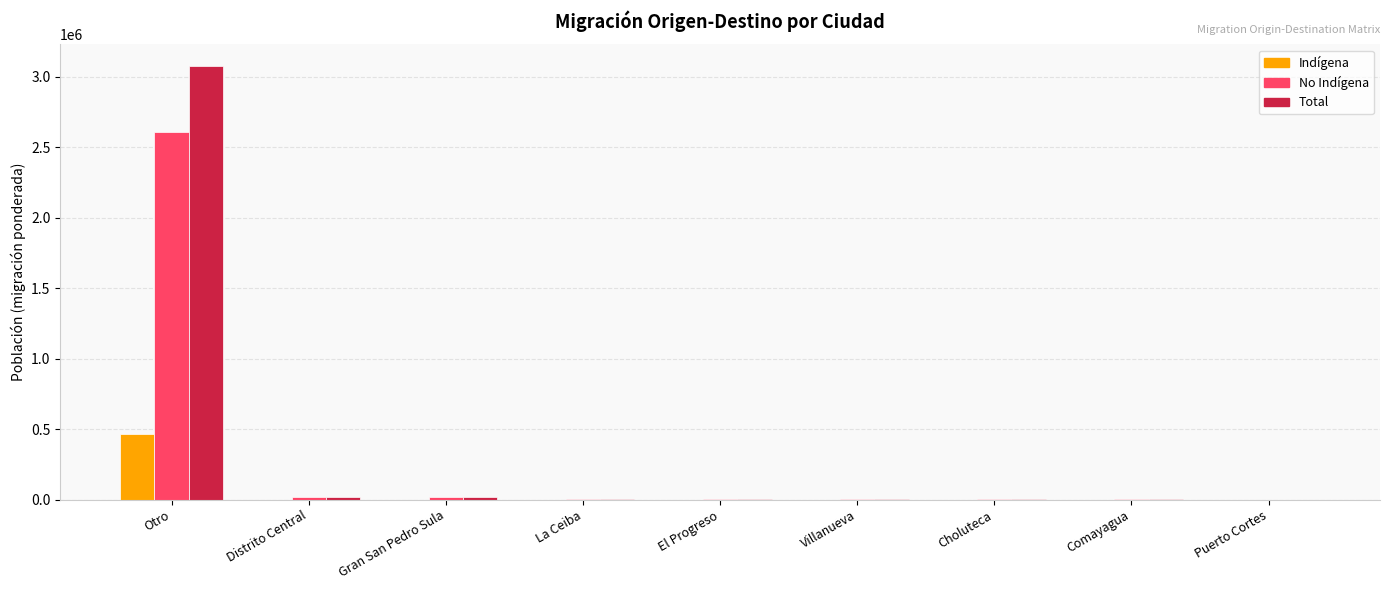

Which series has the widest spread of values?

Total